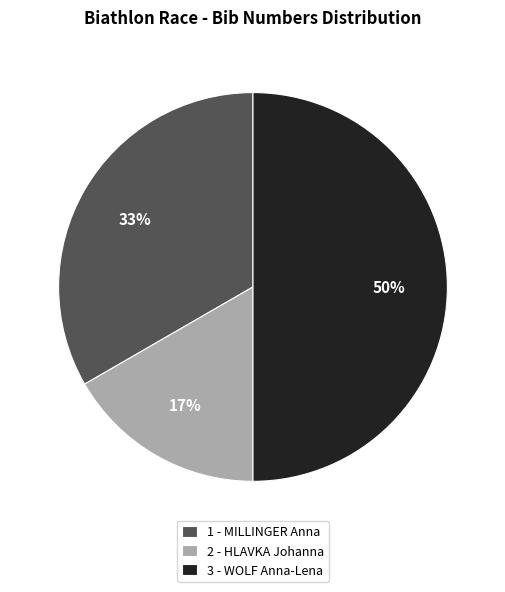

Count the number of slices in the pie.

3